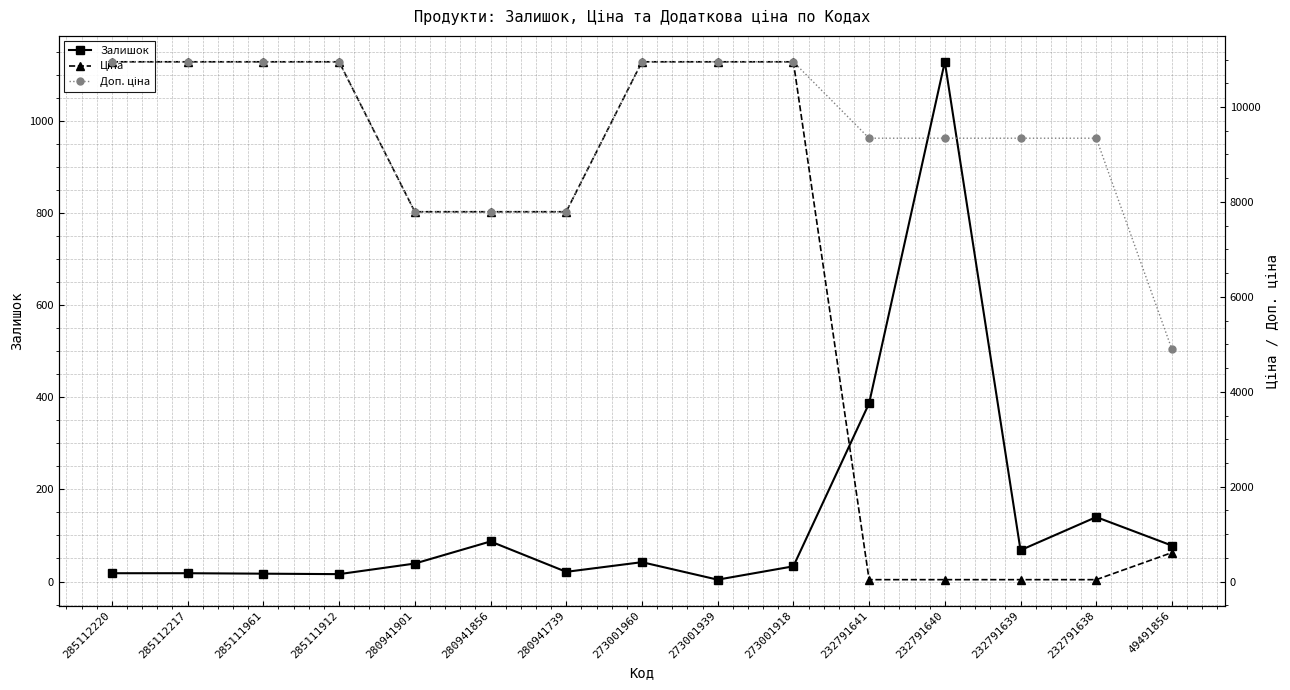

Reading left to right, list all the values displayed in this chart.

Залишок: 18.0	18.0	17.0	16.0	39.0	87.0	21.0	42.0	4.0	33.0	387.0	1129.0	68.0	140.0	78.0
Ціна: 10952.0	10952.0	10952.0	10952.0	7792.9	7792.9	7792.9	10952.0	10952.0	10952.0	41.5	41.5	41.5	41.5	611.6
Доп. ціна: 10952.0	10952.0	10952.0	10952.0	7792.9	7792.9	7792.9	10952.0	10952.0	10952.0	9342.0	9342.0	9342.0	9342.0	4892.6